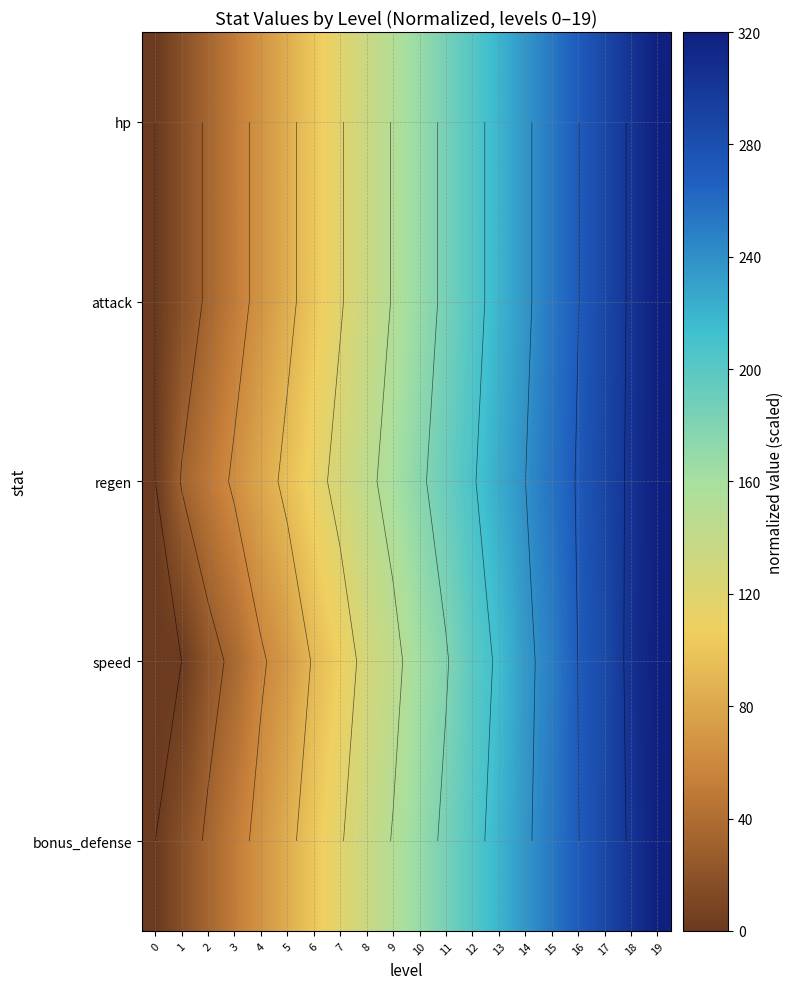

What is the total value across all series at 7?

588.1